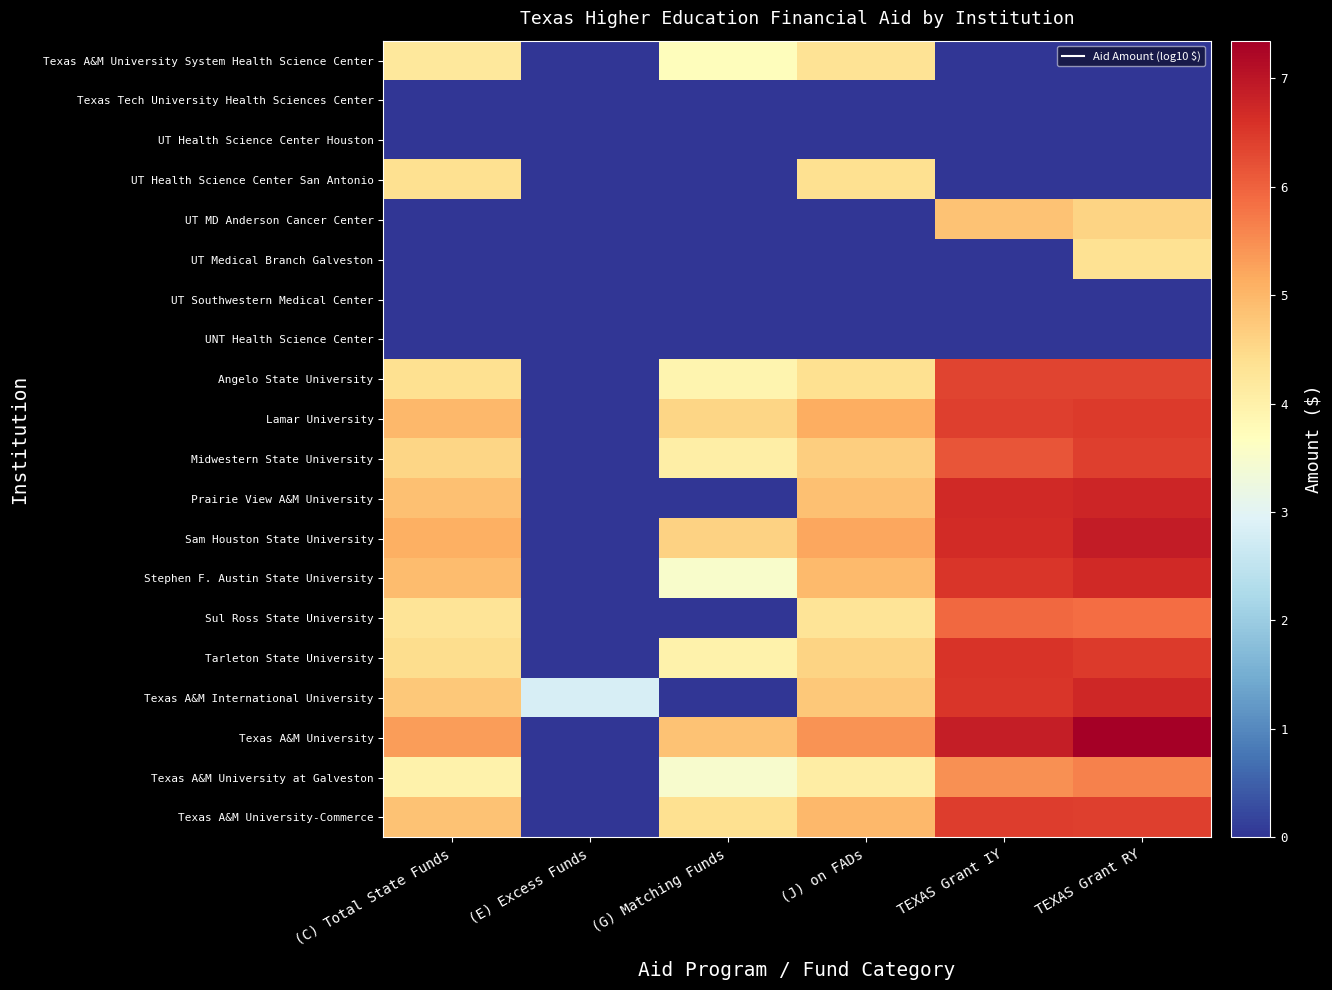

Reading left to right, list all the values displayed in this chart.

Texas A&M University System Health Science Center: (C) Total State Funds=4.2	(E) Excess Funds=0.0	(G) Matching Funds=3.7	(J) on FADs=4.3	TEXAS Grant IY=0.0	TEXAS Grant RY=0.0
Texas Tech University Health Sciences Center: (C) Total State Funds=0.0	(E) Excess Funds=0.0	(G) Matching Funds=0.0	(J) on FADs=0.0	TEXAS Grant IY=0.0	TEXAS Grant RY=0.0
UT Health Science Center Houston: (C) Total State Funds=0.0	(E) Excess Funds=0.0	(G) Matching Funds=0.0	(J) on FADs=0.0	TEXAS Grant IY=0.0	TEXAS Grant RY=0.0
UT Health Science Center San Antonio: (C) Total State Funds=4.4	(E) Excess Funds=0.0	(G) Matching Funds=0.0	(J) on FADs=4.4	TEXAS Grant IY=0.0	TEXAS Grant RY=0.0
UT MD Anderson Cancer Center: (C) Total State Funds=0.0	(E) Excess Funds=0.0	(G) Matching Funds=0.0	(J) on FADs=0.0	TEXAS Grant IY=4.8	TEXAS Grant RY=4.6
UT Medical Branch Galveston: (C) Total State Funds=0.0	(E) Excess Funds=0.0	(G) Matching Funds=0.0	(J) on FADs=0.0	TEXAS Grant IY=0.0	TEXAS Grant RY=4.4
UT Southwestern Medical Center: (C) Total State Funds=0.0	(E) Excess Funds=0.0	(G) Matching Funds=0.0	(J) on FADs=0.0	TEXAS Grant IY=0.0	TEXAS Grant RY=0.0
UNT Health Science Center: (C) Total State Funds=0.0	(E) Excess Funds=0.0	(G) Matching Funds=0.0	(J) on FADs=0.0	TEXAS Grant IY=0.0	TEXAS Grant RY=0.0
Angelo State University: (C) Total State Funds=4.4	(E) Excess Funds=0.0	(G) Matching Funds=3.9	(J) on FADs=4.4	TEXAS Grant IY=6.3	TEXAS Grant RY=6.4
Lamar University: (C) Total State Funds=5.0	(E) Excess Funds=0.0	(G) Matching Funds=4.6	(J) on FADs=5.1	TEXAS Grant IY=6.4	TEXAS Grant RY=6.5
Midwestern State University: (C) Total State Funds=4.5	(E) Excess Funds=0.0	(G) Matching Funds=4.1	(J) on FADs=4.7	TEXAS Grant IY=6.2	TEXAS Grant RY=6.4
Prairie View A&M University: (C) Total State Funds=4.9	(E) Excess Funds=0.0	(G) Matching Funds=0.0	(J) on FADs=4.9	TEXAS Grant IY=6.7	TEXAS Grant RY=6.8
Sam Houston State University: (C) Total State Funds=5.1	(E) Excess Funds=0.0	(G) Matching Funds=4.6	(J) on FADs=5.2	TEXAS Grant IY=6.7	TEXAS Grant RY=6.9
Stephen F. Austin State University: (C) Total State Funds=4.9	(E) Excess Funds=0.0	(G) Matching Funds=3.5	(J) on FADs=4.9	TEXAS Grant IY=6.5	TEXAS Grant RY=6.7
Sul Ross State University: (C) Total State Funds=4.3	(E) Excess Funds=0.0	(G) Matching Funds=0.0	(J) on FADs=4.3	TEXAS Grant IY=5.9	TEXAS Grant RY=5.9
Tarleton State University: (C) Total State Funds=4.4	(E) Excess Funds=0.0	(G) Matching Funds=4.0	(J) on FADs=4.6	TEXAS Grant IY=6.5	TEXAS Grant RY=6.5
Texas A&M International University: (C) Total State Funds=4.7	(E) Excess Funds=2.8	(G) Matching Funds=0.0	(J) on FADs=4.8	TEXAS Grant IY=6.5	TEXAS Grant RY=6.7
Texas A&M University: (C) Total State Funds=5.3	(E) Excess Funds=0.0	(G) Matching Funds=4.8	(J) on FADs=5.5	TEXAS Grant IY=6.9	TEXAS Grant RY=7.3
Texas A&M University at Galveston: (C) Total State Funds=4.0	(E) Excess Funds=0.0	(G) Matching Funds=3.5	(J) on FADs=4.1	TEXAS Grant IY=5.5	TEXAS Grant RY=5.7
Texas A&M University-Commerce: (C) Total State Funds=4.8	(E) Excess Funds=0.0	(G) Matching Funds=4.4	(J) on FADs=5.0	TEXAS Grant IY=6.4	TEXAS Grant RY=6.4